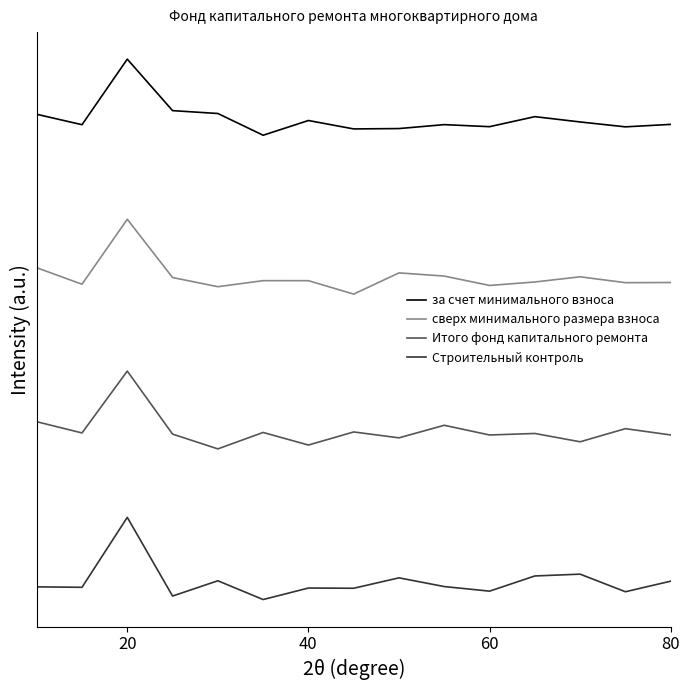

What is the maximum value shown in the chart?

3.4